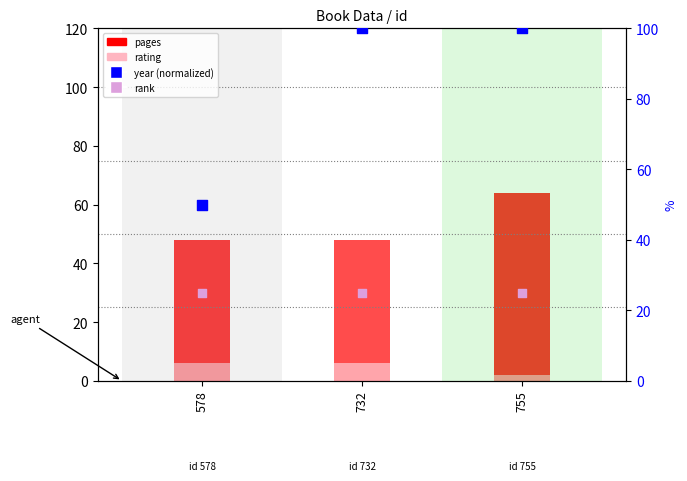

Which series has the largest Y range (max minus min)?

year (normalized)